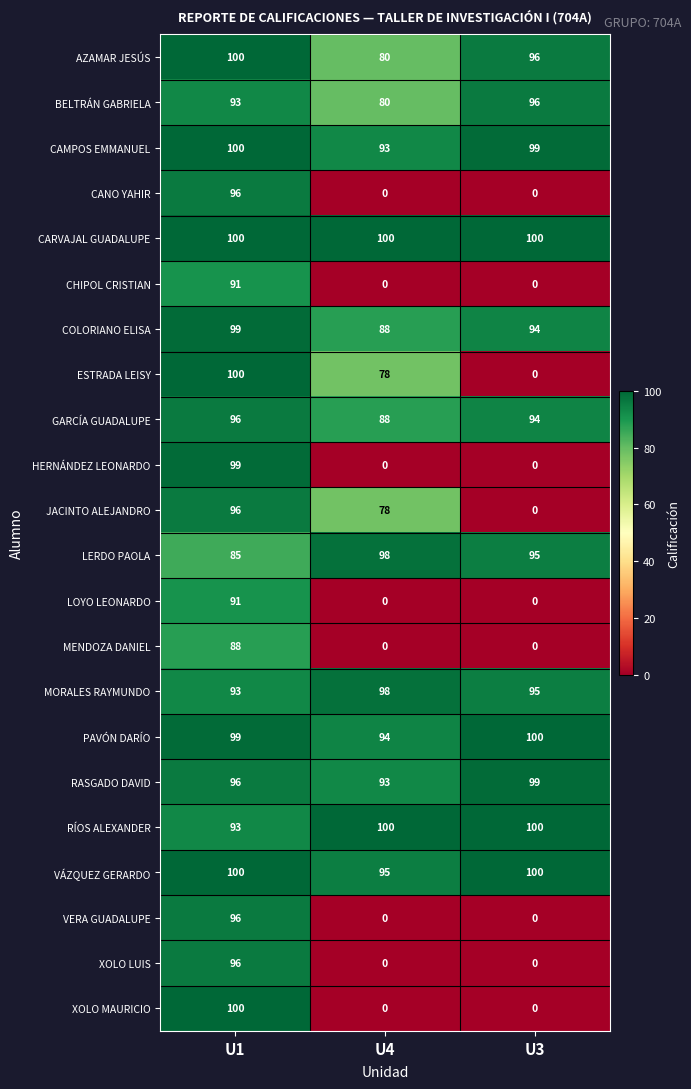

What is the minimum value for RÍOS ALEXANDER?

93